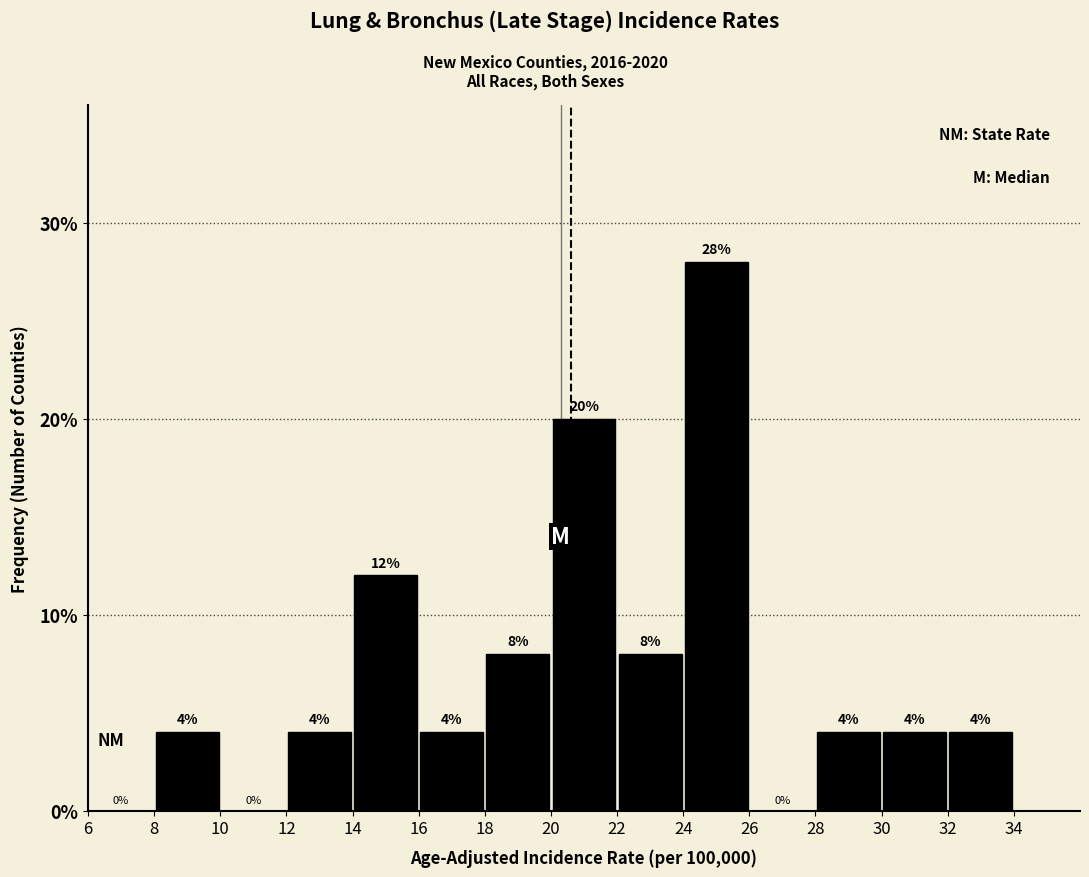

Over which range of the x-axis is the bar tallest?

24 to 26